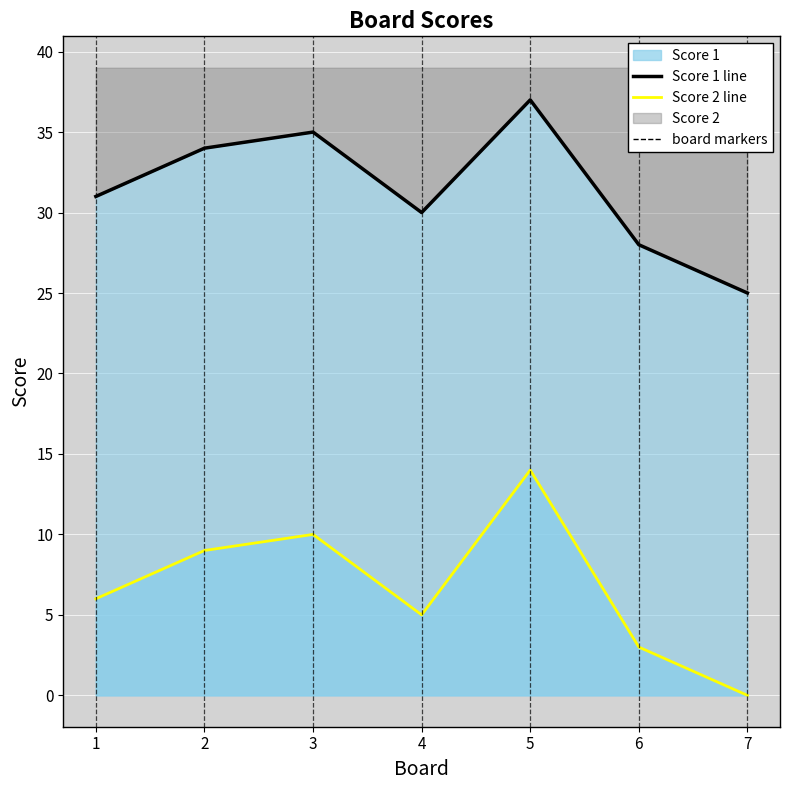

What is the difference between the maximum and minimum values in the Score 1 line series?

12